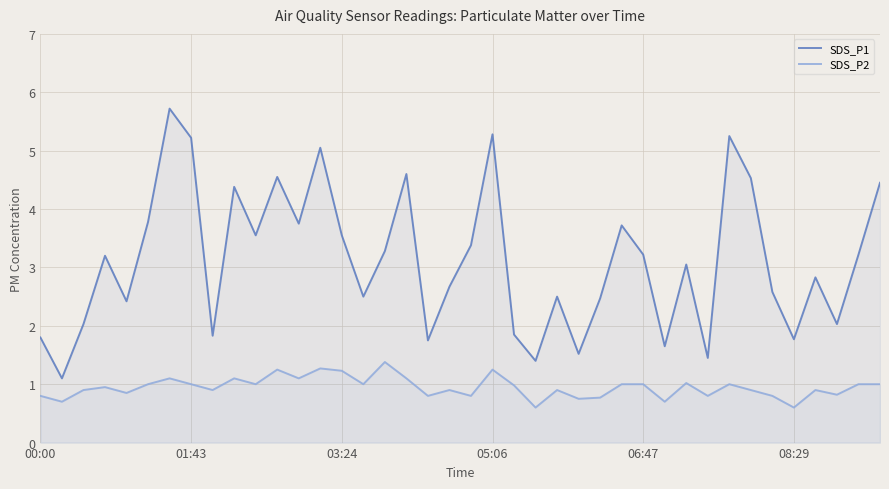

At which category is the sum across all series the highest?

6